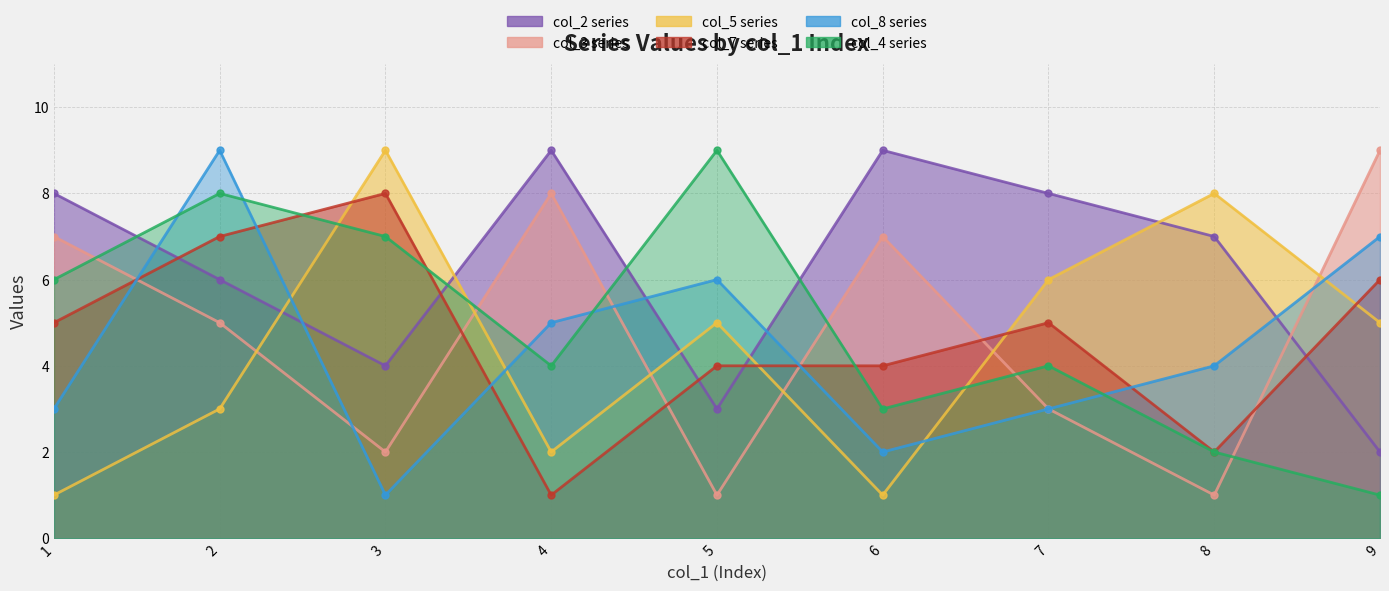

What is the difference between the second highest and minimum values in the col_4 series?

7